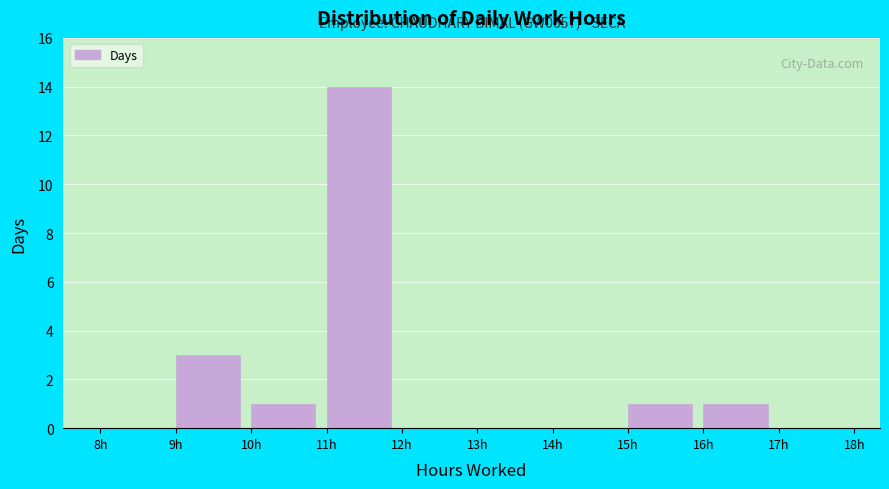

Which range on the x-axis has the tallest bar?

11 to 12